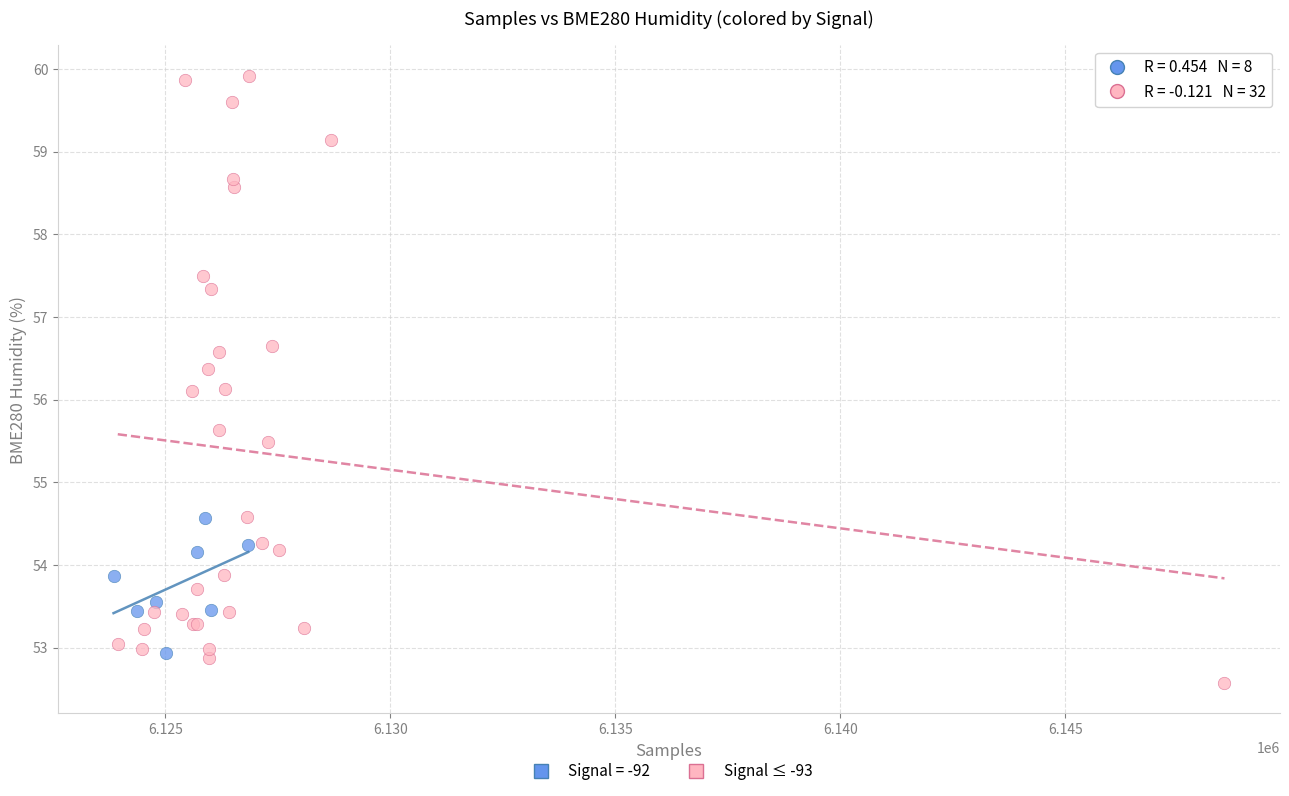

Which series contains the highest Y value?

Signal ≤ -93